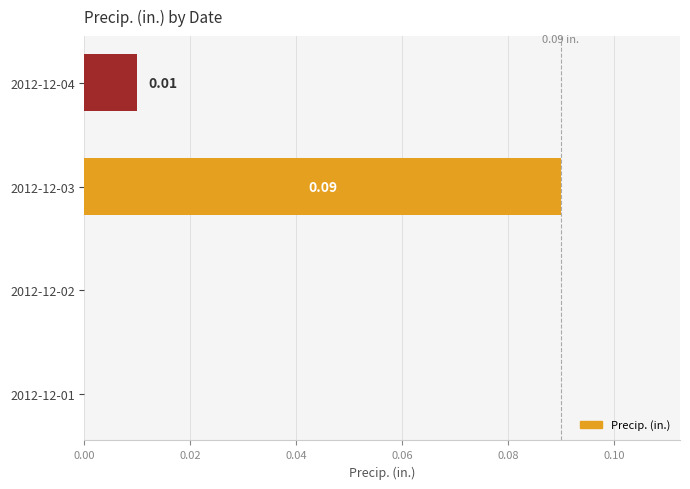

What is the change in value from 2012-12-02 to 2012-12-03?

+0.1